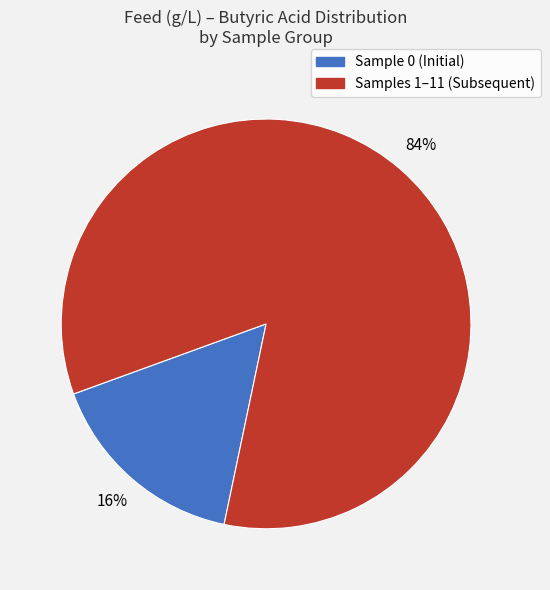

Count the number of slices in the pie.

2